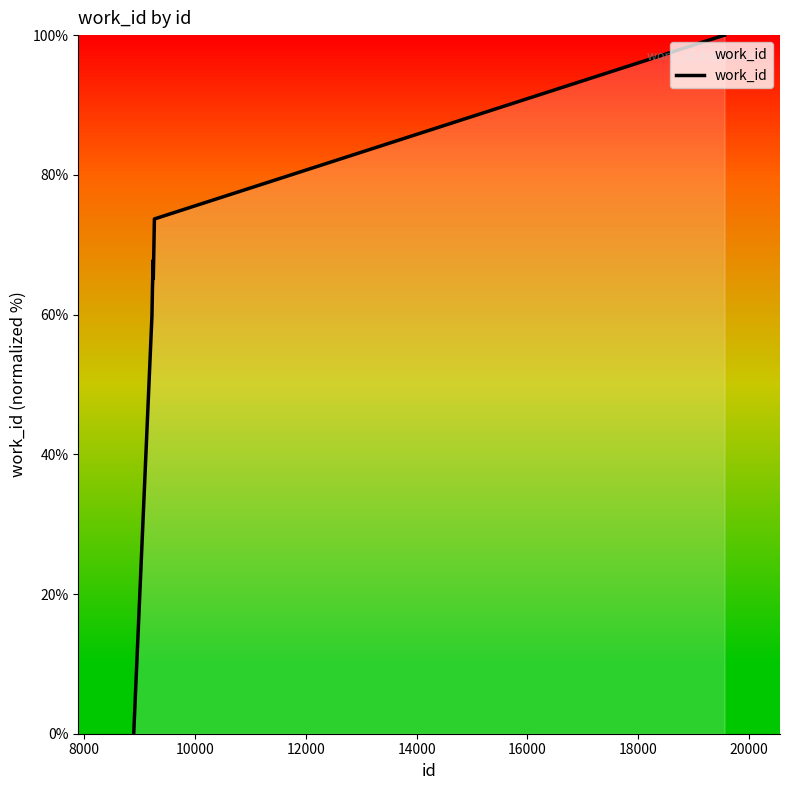

What is the greatest value displayed?

100.0